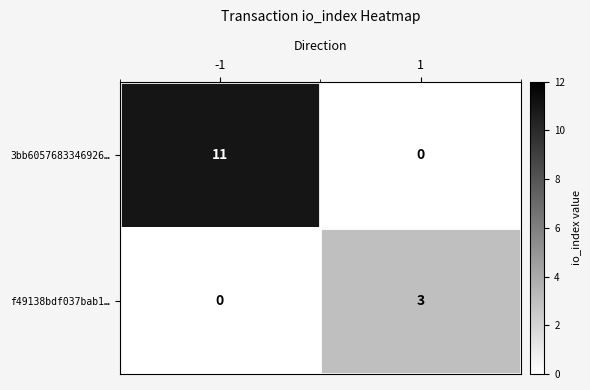

Which series has the largest total across all categories?

3bb6057683346926…